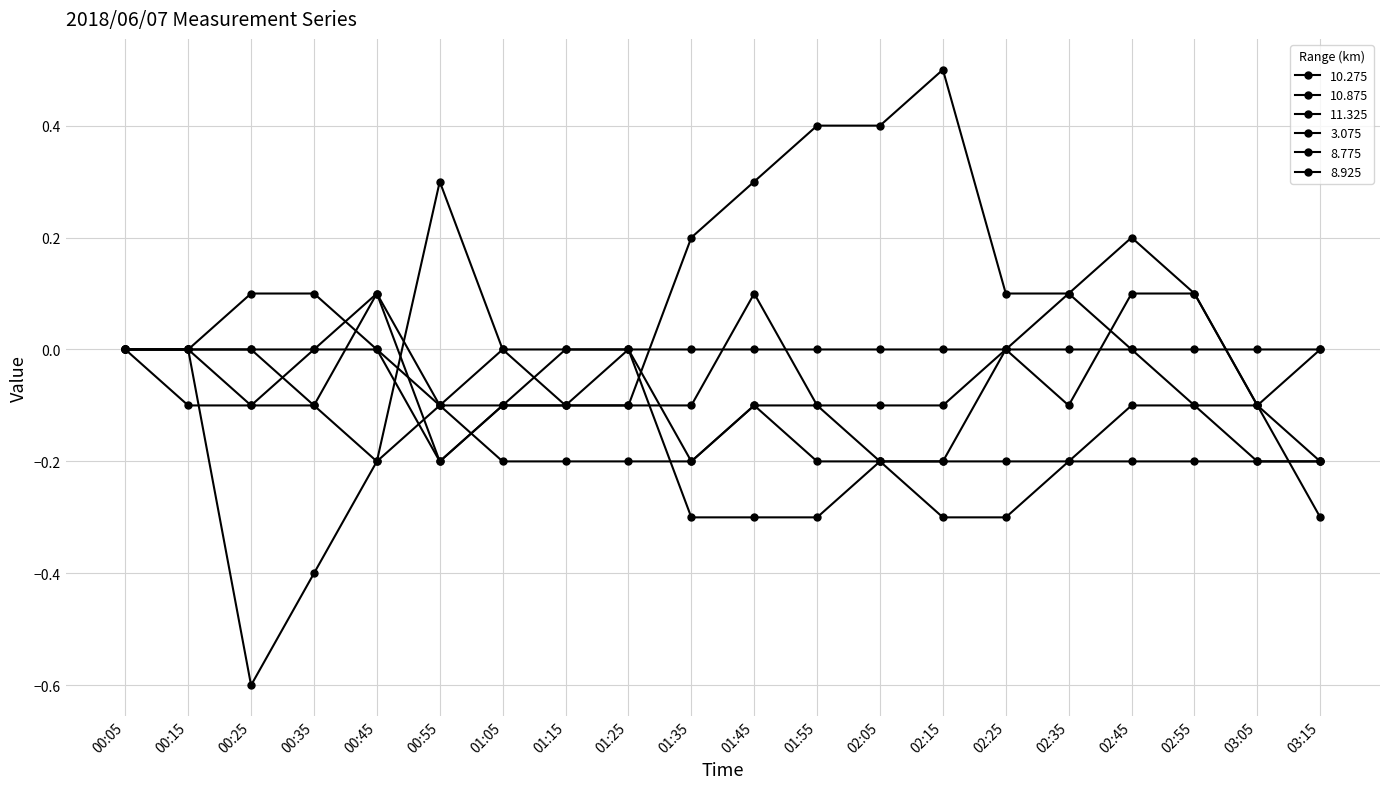

True or false: 8.925 has a value of -0.3 at 02:15.

False